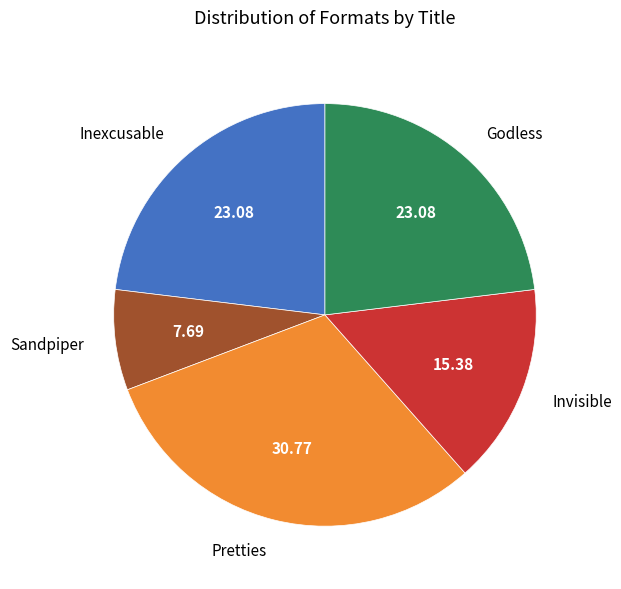

Which slice is the smallest?

Sandpiper